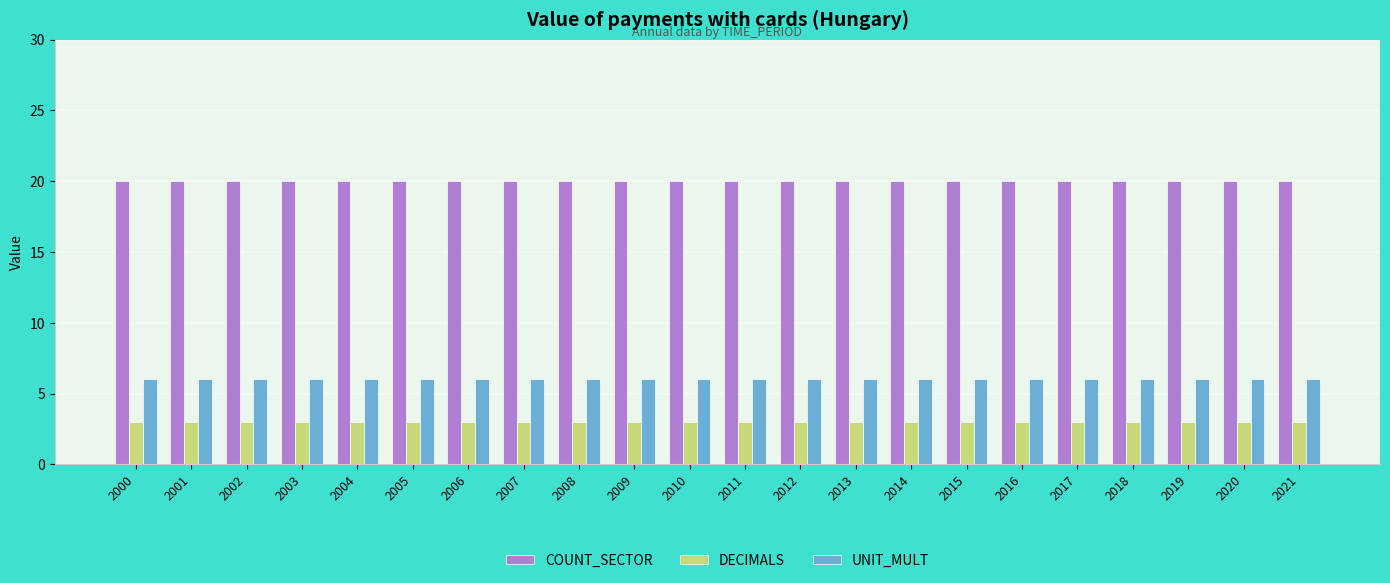

The UNIT_MULT series shows 6 at 2001. True or false?

True